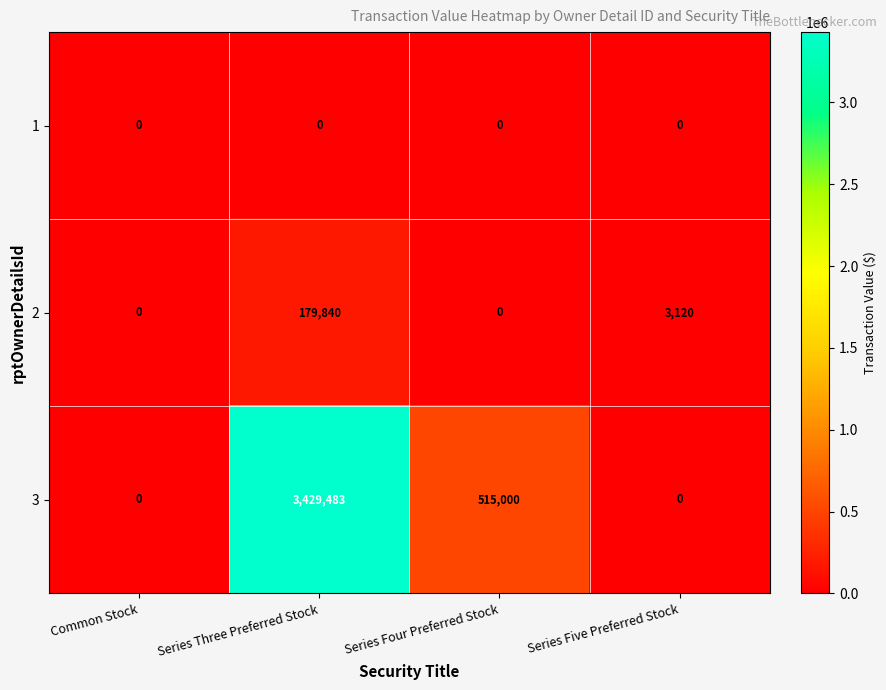

Rank the series by their maximum value, from lowest to highest.

1, 2, 3